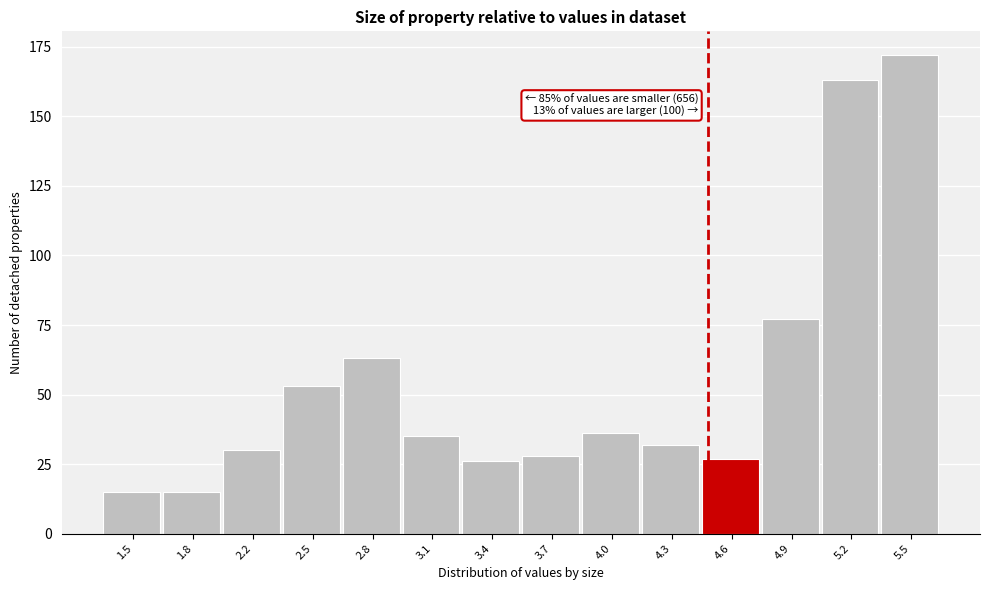

Reading right to left, list all the values displayed in this chart.

5.5=172	5.2=163	4.9=77	4.6=27	4.3=32	4.0=36	3.7=28	3.4=26	3.1=35	2.8=63	2.5=53	2.2=30	1.8=15	1.5=15